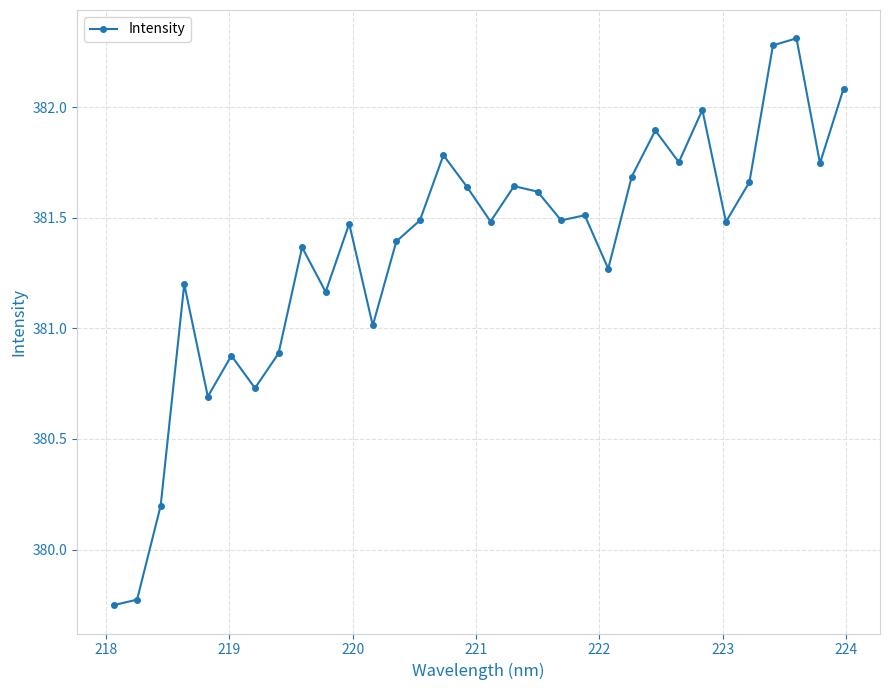

True or false: the data has more than 0 interior local peaks.

True